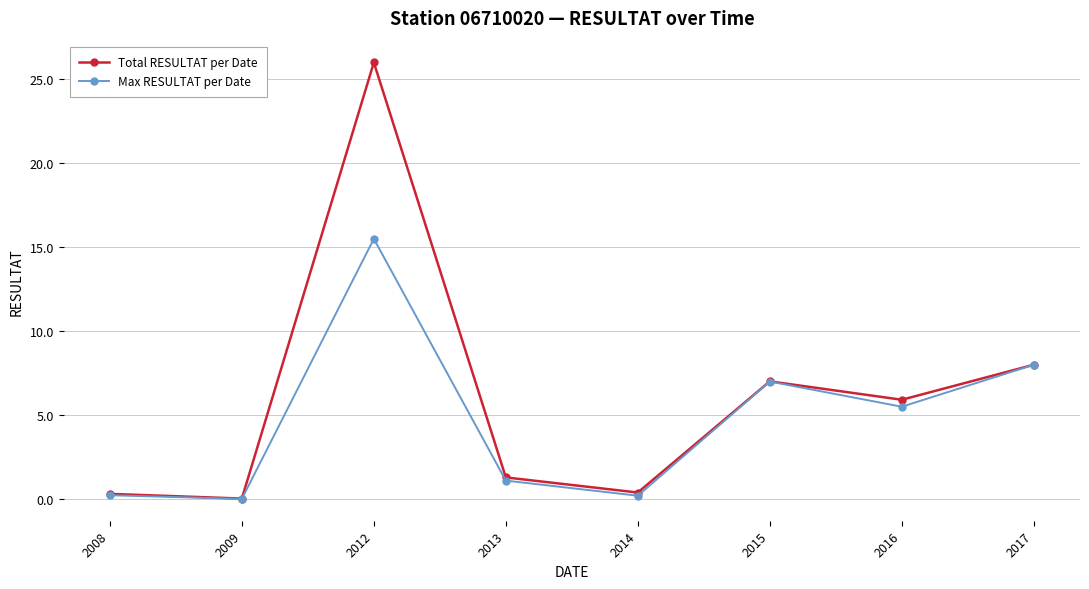

How many interior local peaks does the Max RESULTAT per Date series have?

2